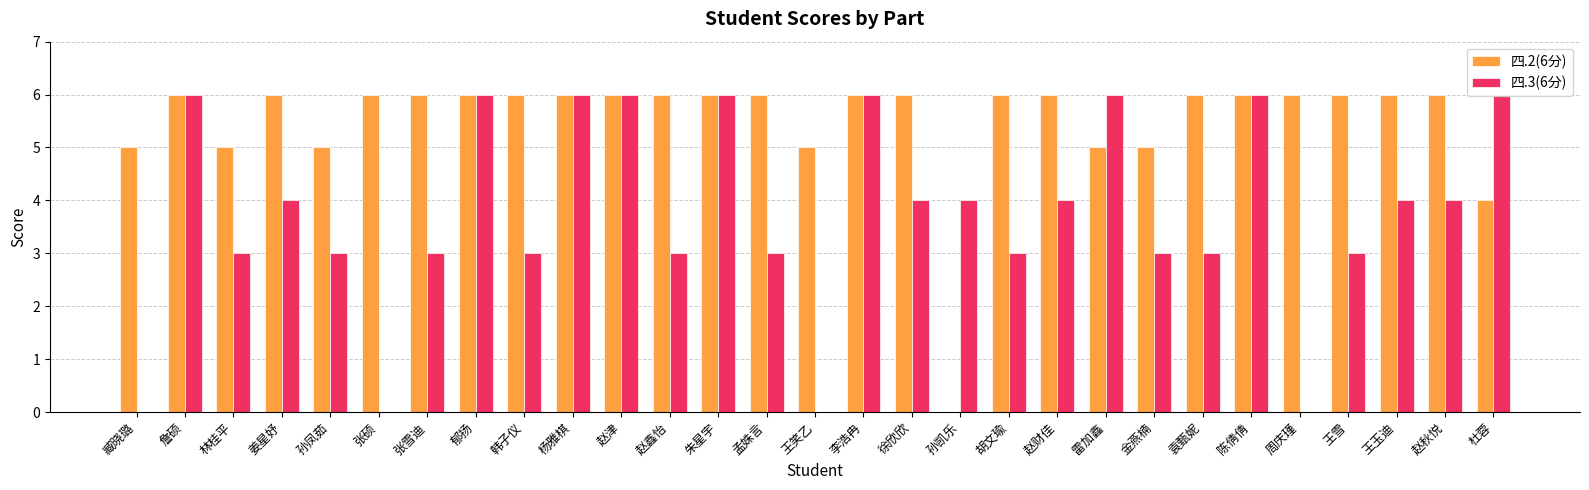

What is the total value across all series at 赵秋悦?

10